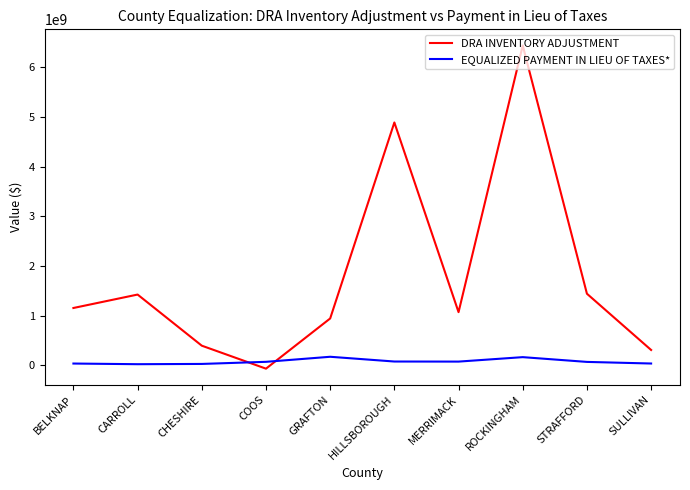

Read the EQUALIZED PAYMENT IN LIEU OF TAXES* value at SULLIVAN, to the nearest 100.

36339300